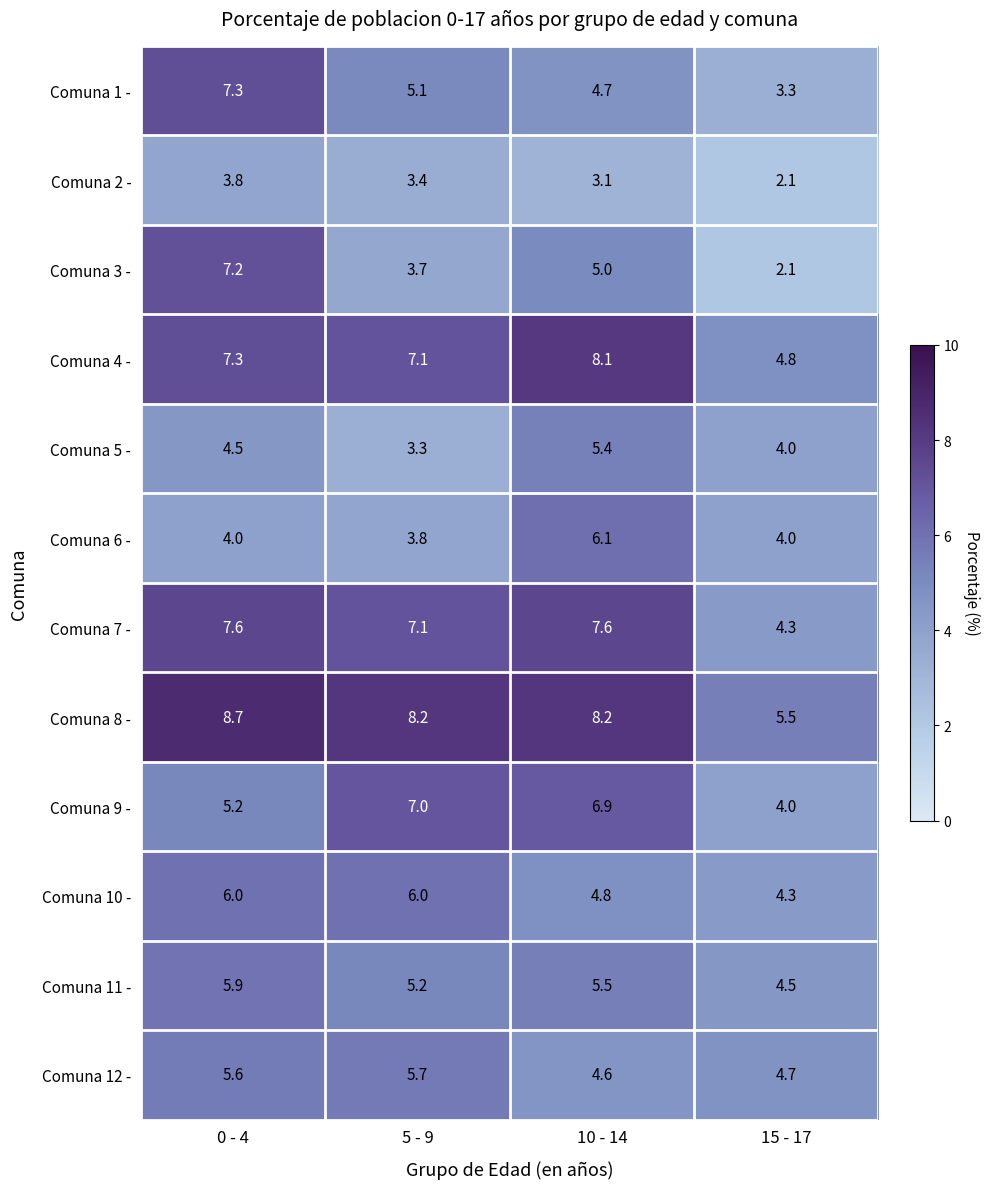

What is the difference between the Comuna 4 - values at 5 - 9 and 15 - 17?

2.3